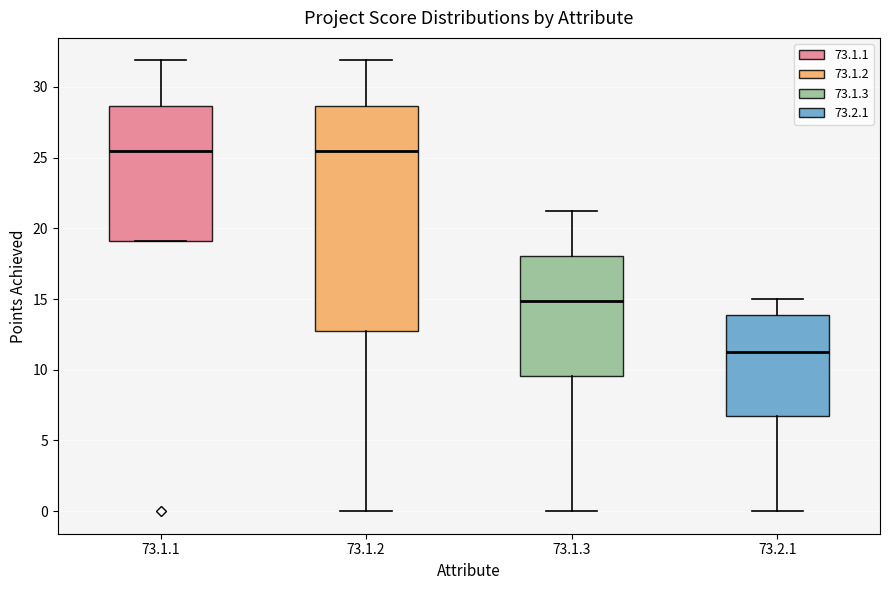

Where does the median line of the box for 73.2.1 sit on the y-axis? The values are not printed on the chart, so give them approximately, as read against the axis.

11.5